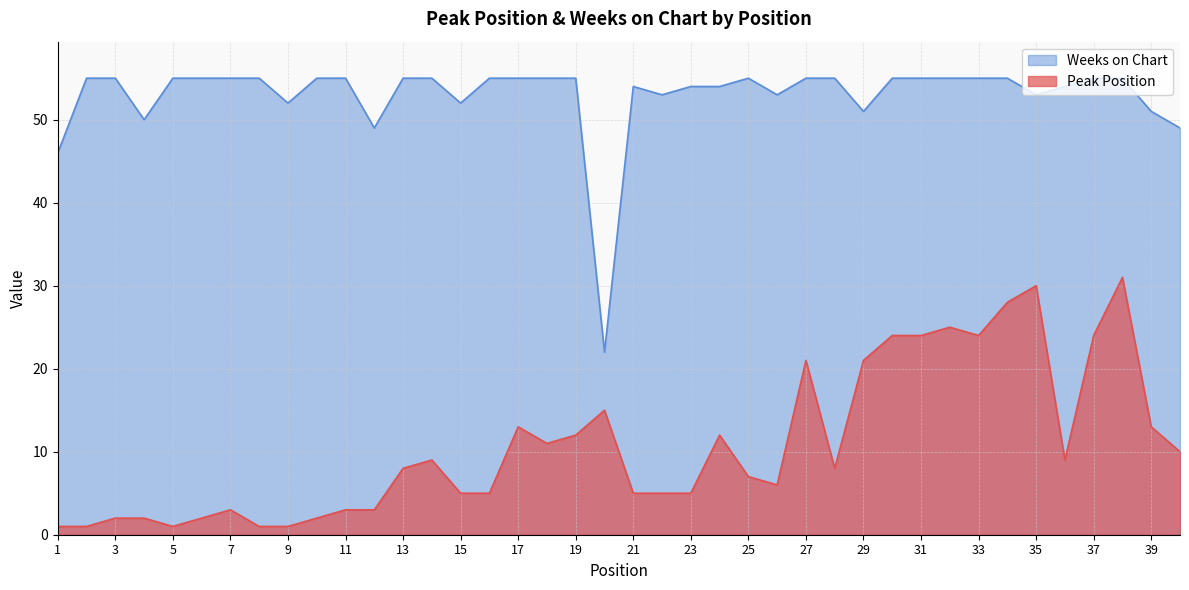

In Weeks on Chart, how many points are higher than both neighbors (excluding endpoints)?

2